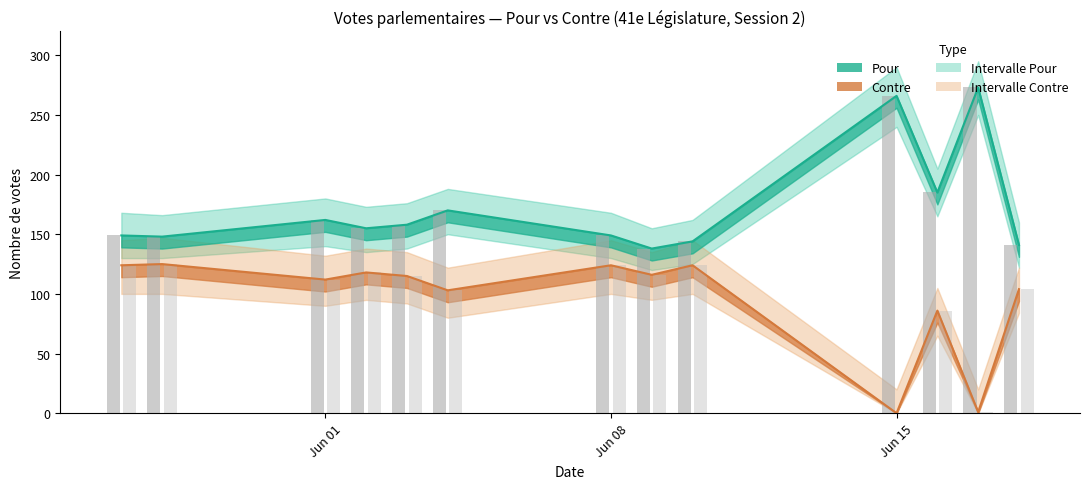

How many data points in Pour are above 155?

6